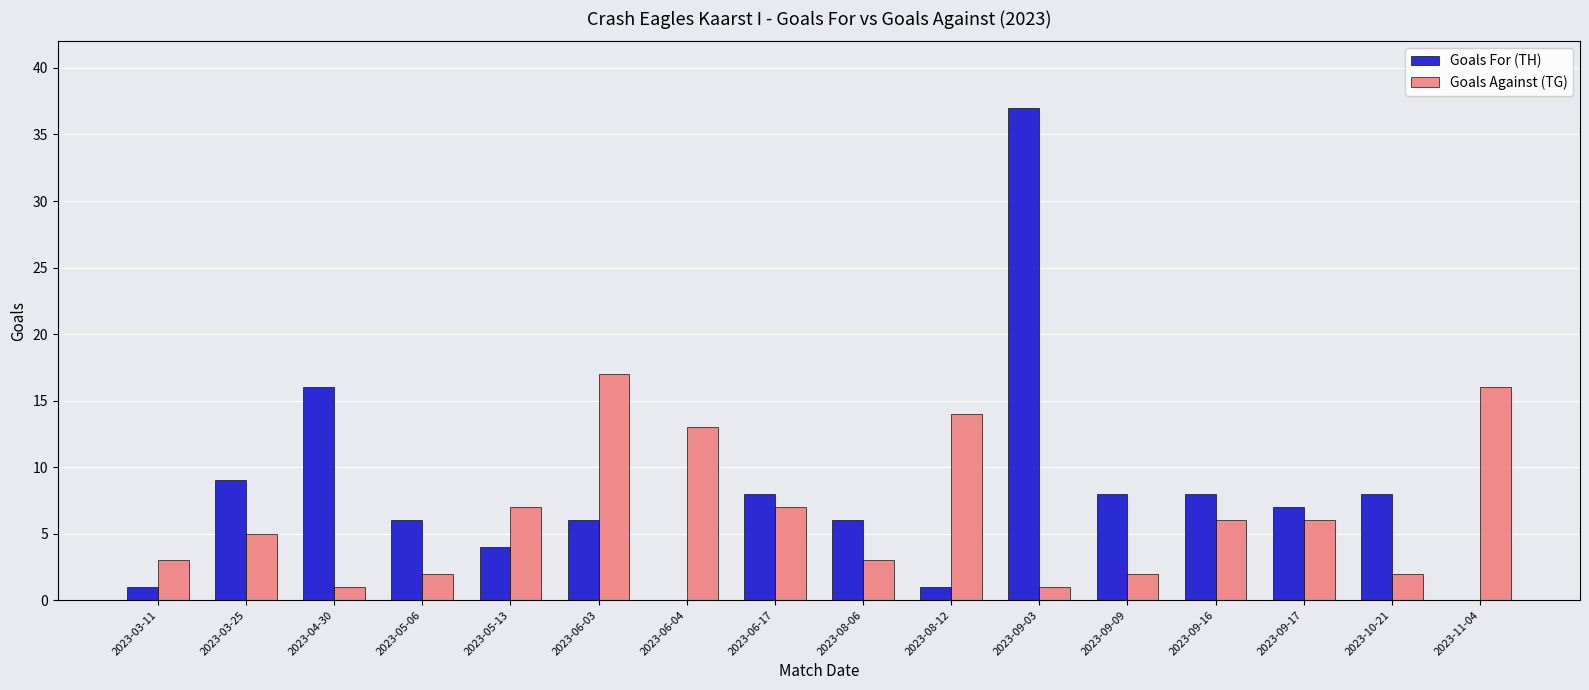

At which label is Goals For (TH) closest to 18?

2023-04-30